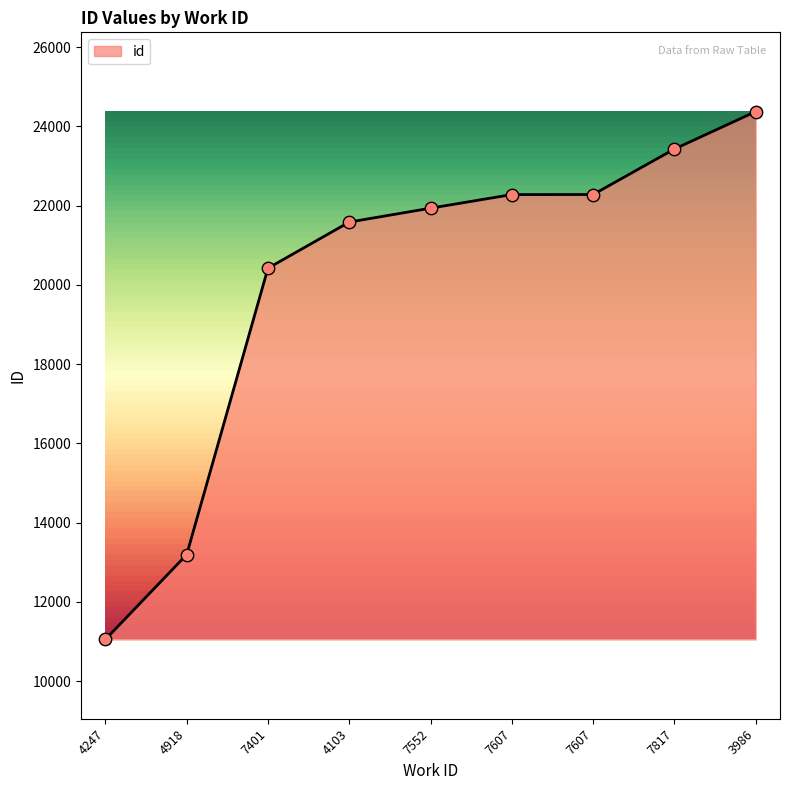

What is the change in value from 7401 to 4103?

+1163